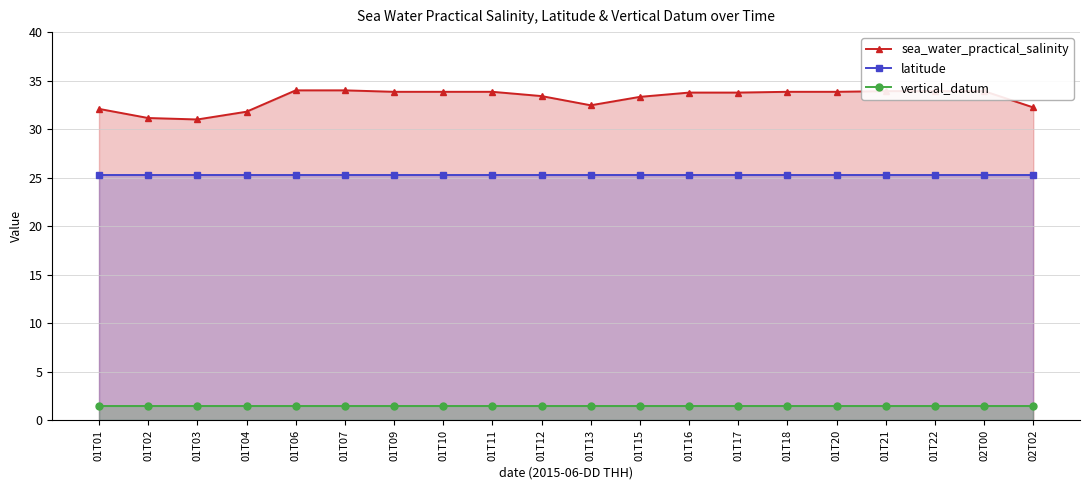

How many data points does each series have?

20